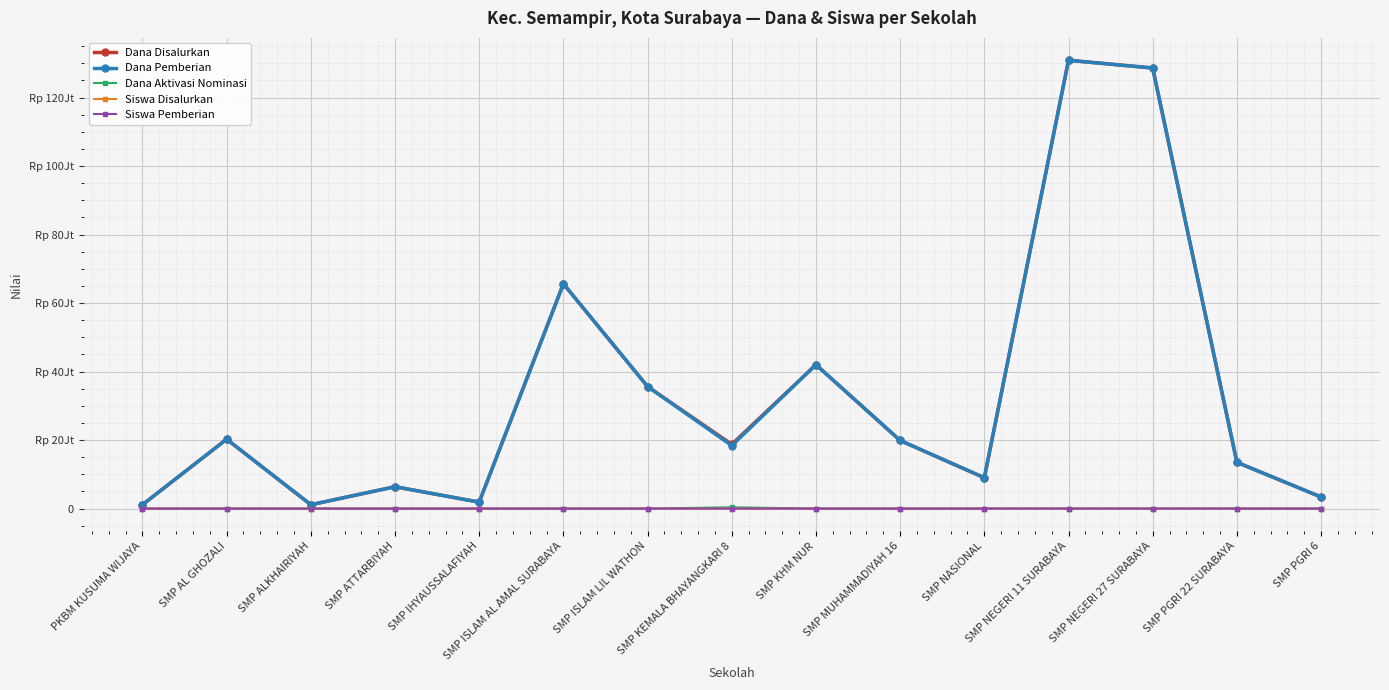

What are all the series names shown in the legend?

Dana Disalurkan, Dana Pemberian, Dana Aktivasi Nominasi, Siswa Disalurkan, Siswa Pemberian